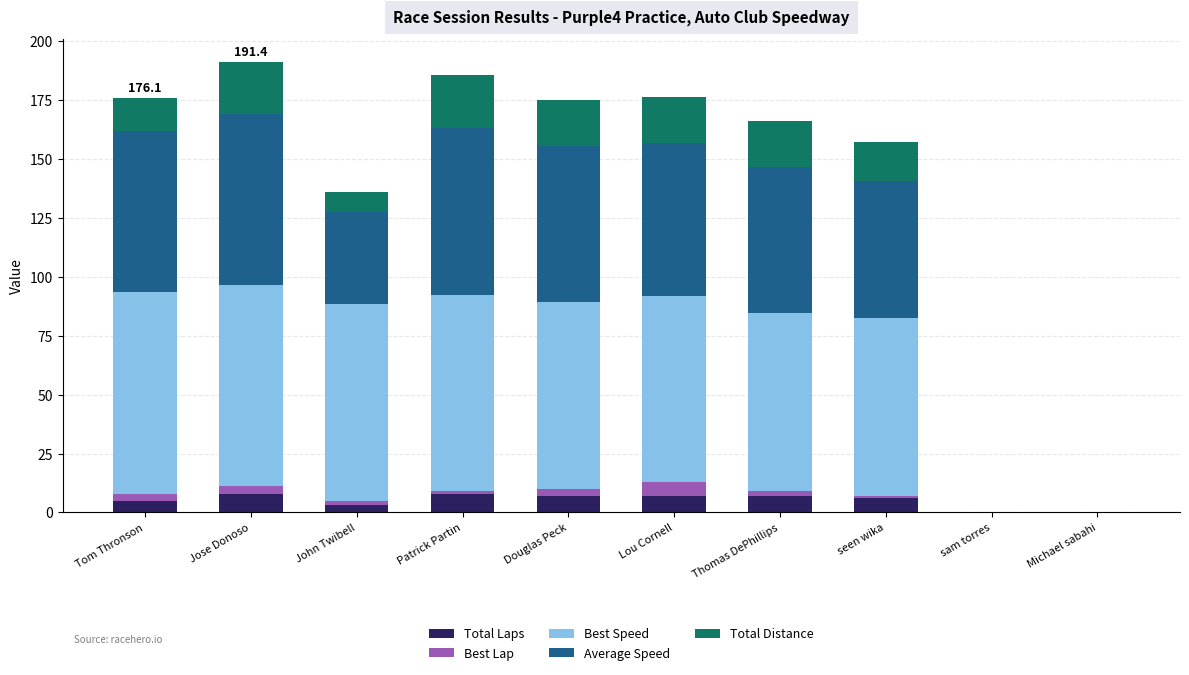

Are the bars grouped side by side (vs. stacked)?

No